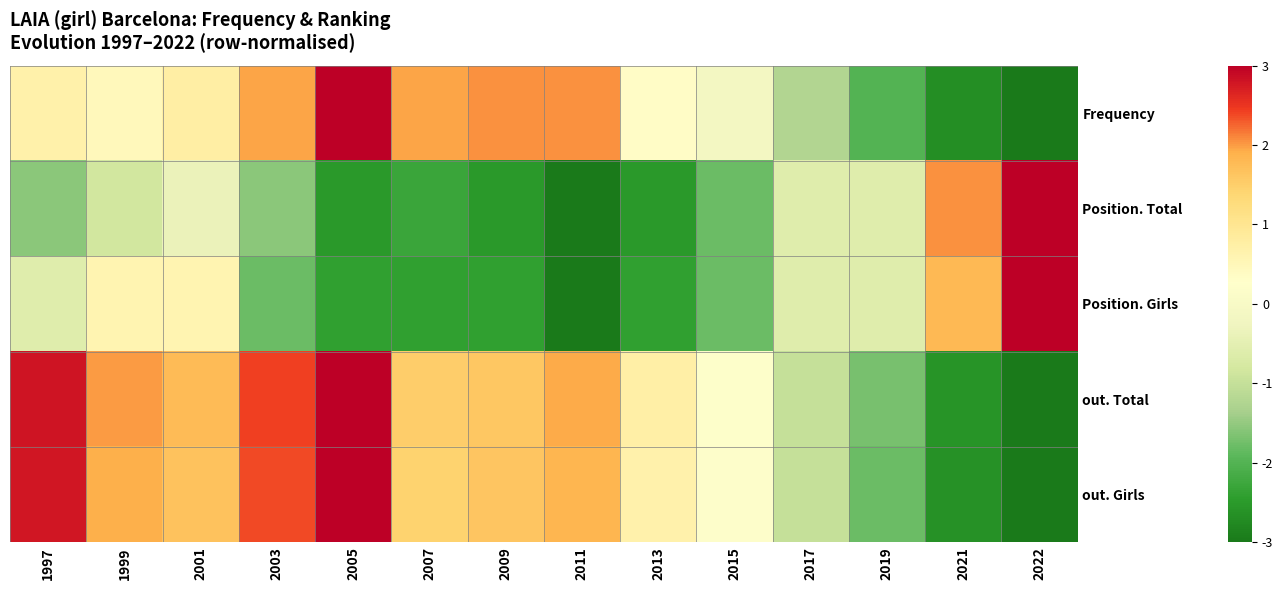

Which has a higher value, 2015 or 2019?

2015